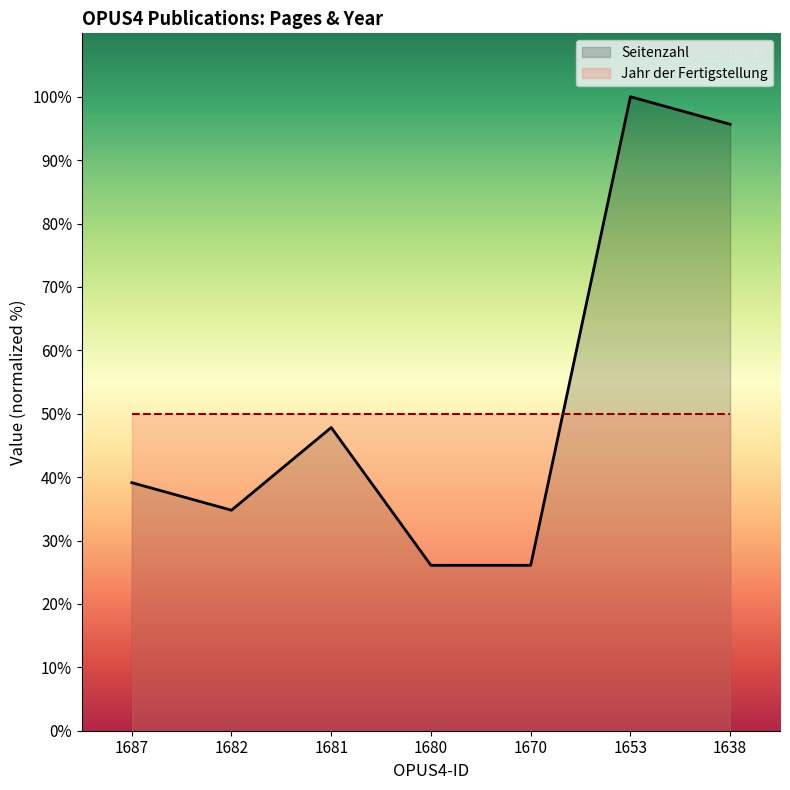

How many interior local valleys (lower than both neighbors) does the data have?

1